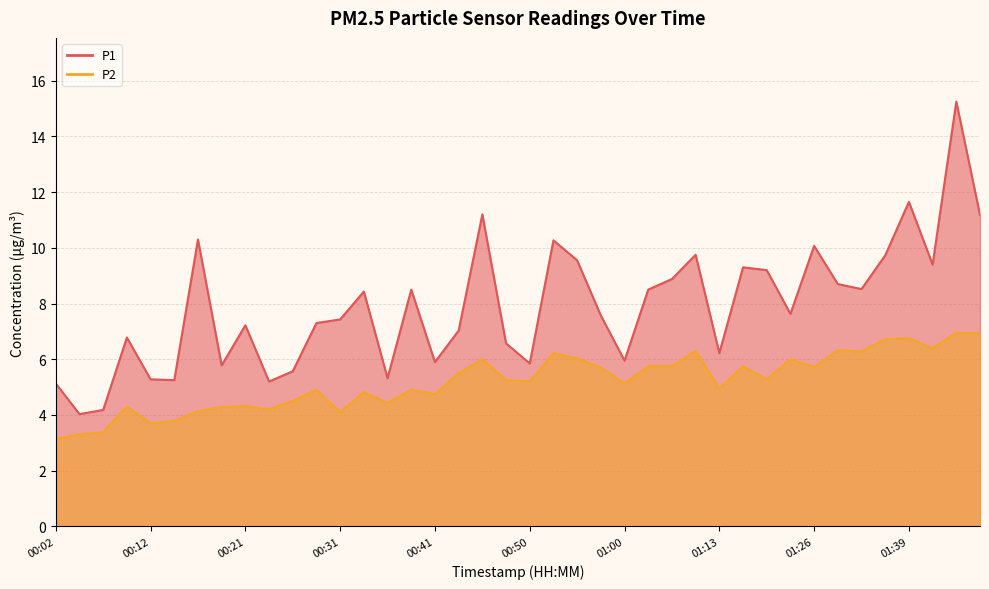

Reading left to right, extract all data points from this chart.

P1: 00:02=5.1	00:04=4.0	00:07=4.2	00:09=6.8	00:12=5.3	00:14=5.2	00:16=10.3	00:19=5.8	00:21=7.2	00:24=5.2	00:26=5.6	00:29=7.3	00:31=7.4	00:33=8.4	00:36=5.3	00:38=8.5	00:41=5.9	00:43=7.0	00:46=11.2	00:48=6.6	00:50=5.8	00:53=10.3	00:55=9.6	00:58=7.6	01:00=6.0	01:03=8.5	01:05=8.9	01:07=9.8	01:13=6.2	01:15=9.3	01:18=9.2	01:20=7.6	01:26=10.1	01:28=8.7	01:31=8.5	01:37=9.7	01:39=11.7	01:42=9.4	01:44=15.2	01:47=11.2
P2: 00:02=3.1	00:04=3.3	00:07=3.4	00:09=4.3	00:12=3.7	00:14=3.8	00:16=4.1	00:19=4.3	00:21=4.3	00:24=4.2	00:26=4.5	00:29=4.9	00:31=4.1	00:33=4.8	00:36=4.4	00:38=4.9	00:41=4.8	00:43=5.5	00:46=6.0	00:48=5.2	00:50=5.2	00:53=6.2	00:55=6.0	00:58=5.7	01:00=5.1	01:03=5.8	01:05=5.8	01:07=6.3	01:13=5.0	01:15=5.8	01:18=5.3	01:20=6.0	01:26=5.7	01:28=6.3	01:31=6.3	01:37=6.7	01:39=6.8	01:42=6.4	01:44=7.0	01:47=6.9